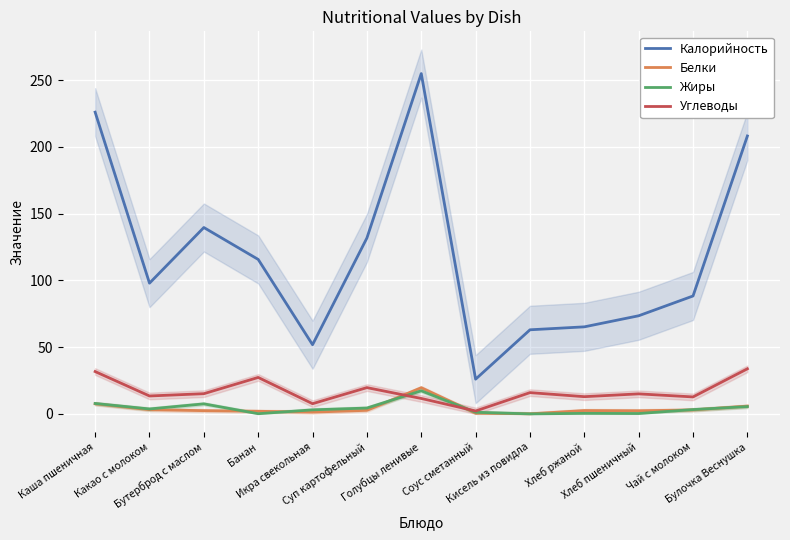

What are all the series names shown in the legend?

Калорийность, Белки, Жиры, Углеводы